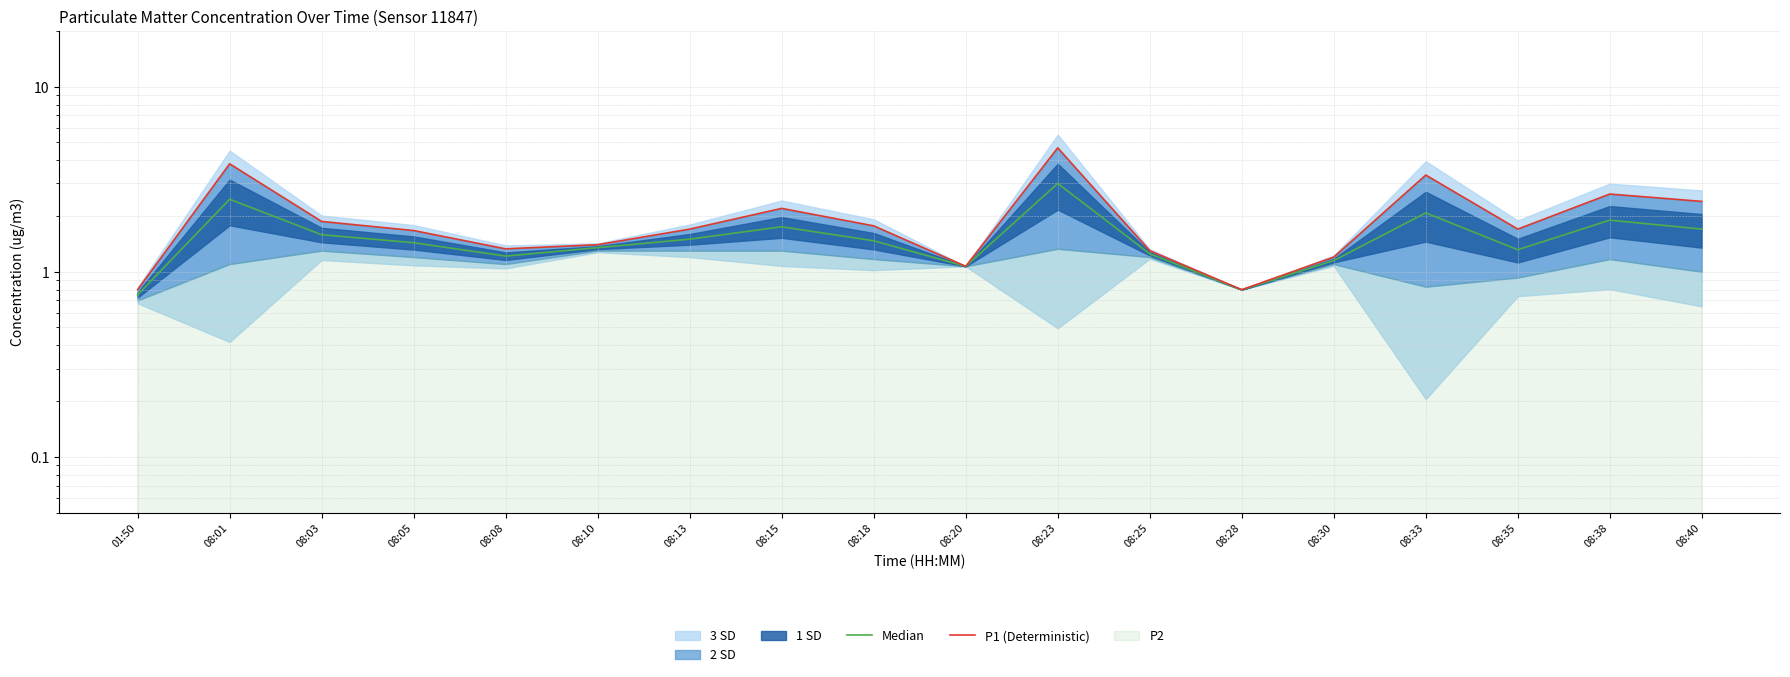

Which has a higher value, 08:08 or 08:01?

08:01